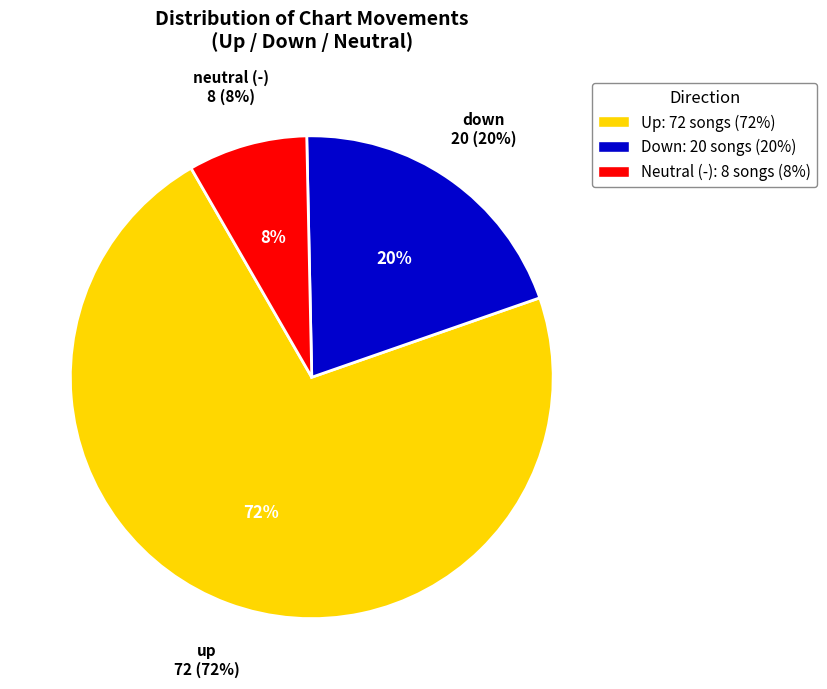

Which category has the smallest portion of the pie?

-